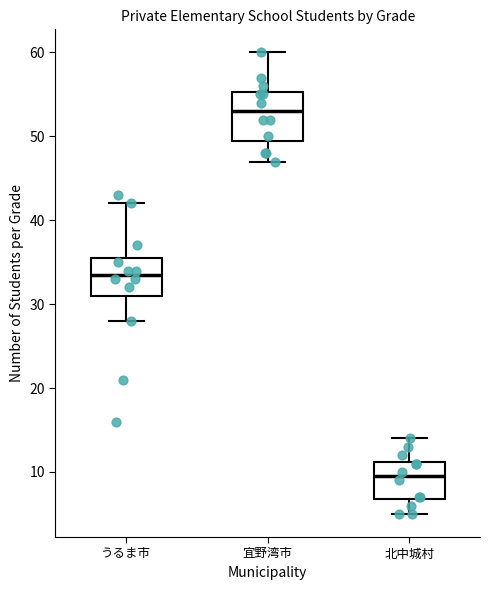

Which box has the lowest median line?

北中城村